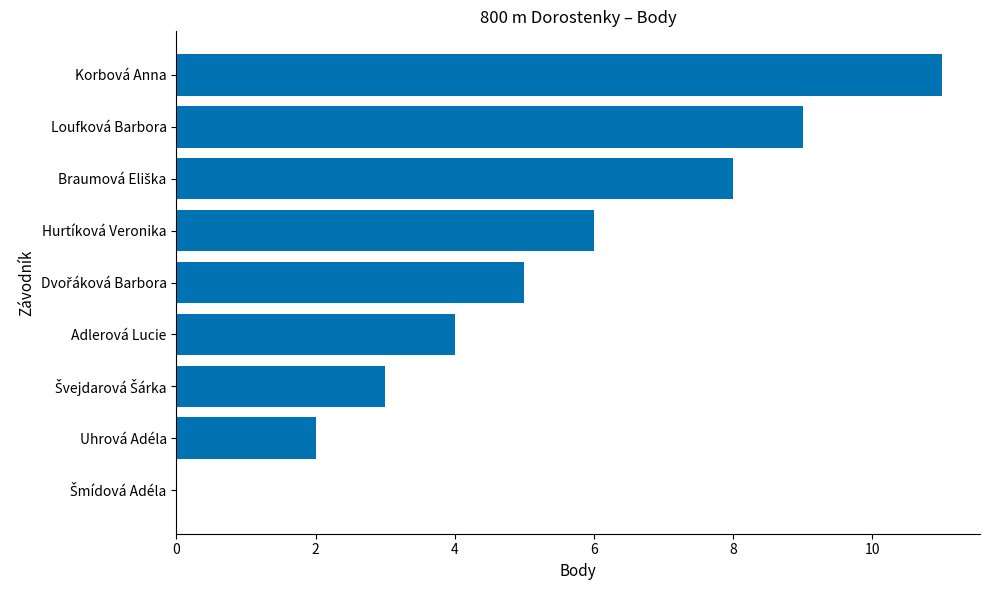

True or false: the data shows 6 at Hurtíková Veronika.

True